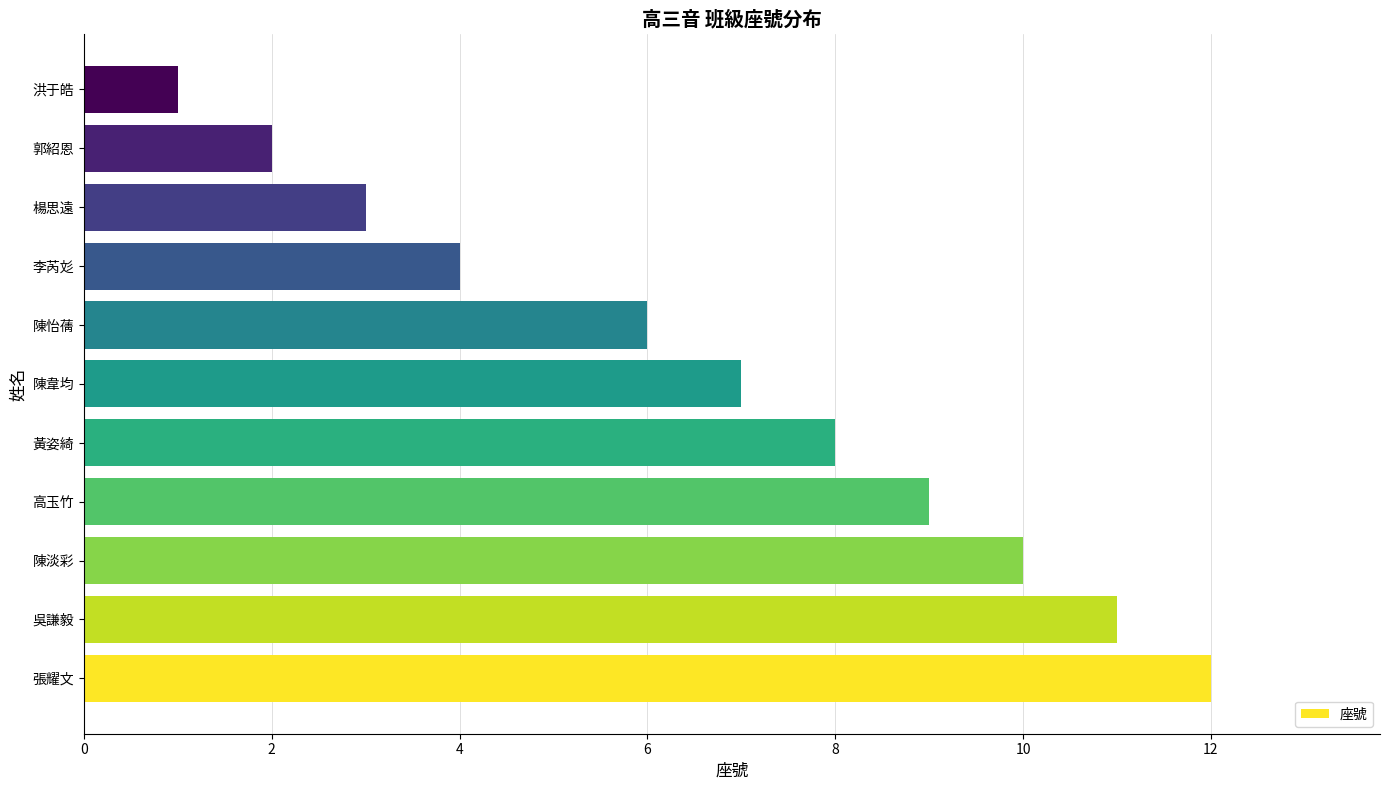

Which label corresponds to the smallest value in the chart?

洪于皓